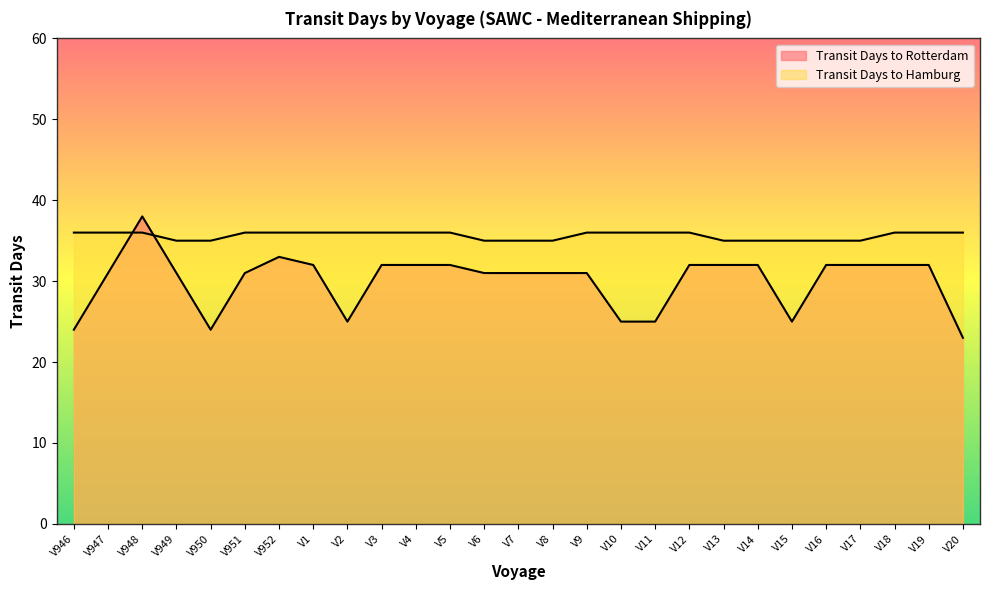

What are all the series names shown in the legend?

Transit Days to Rotterdam, Transit Days to Hamburg